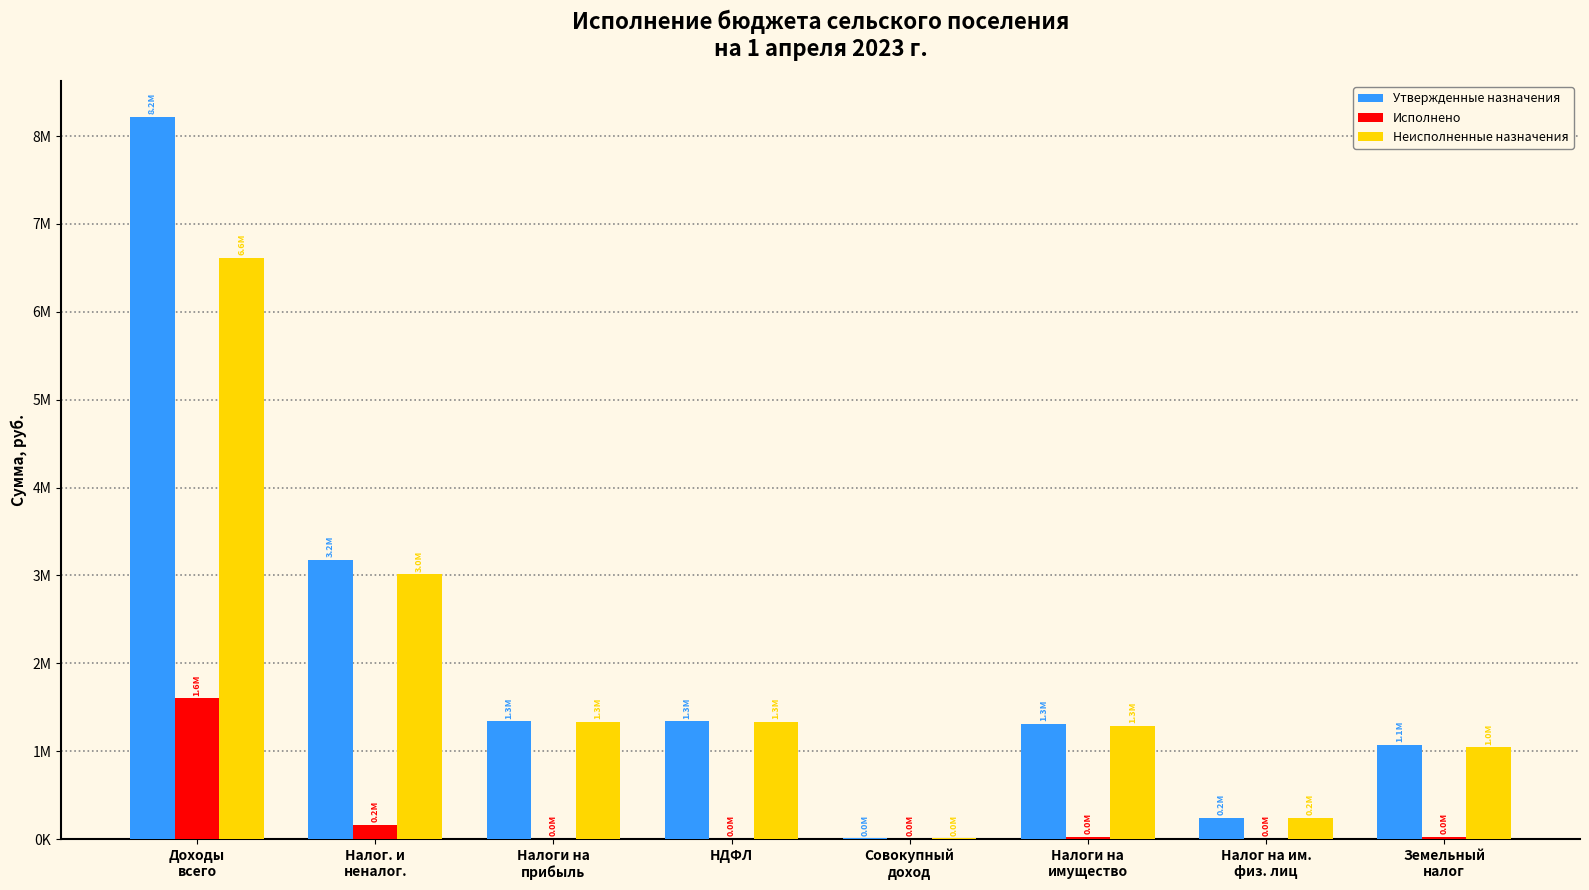

What are all the series names shown in the legend?

Утвержденные назначения, Исполнено, Неисполненные назначения